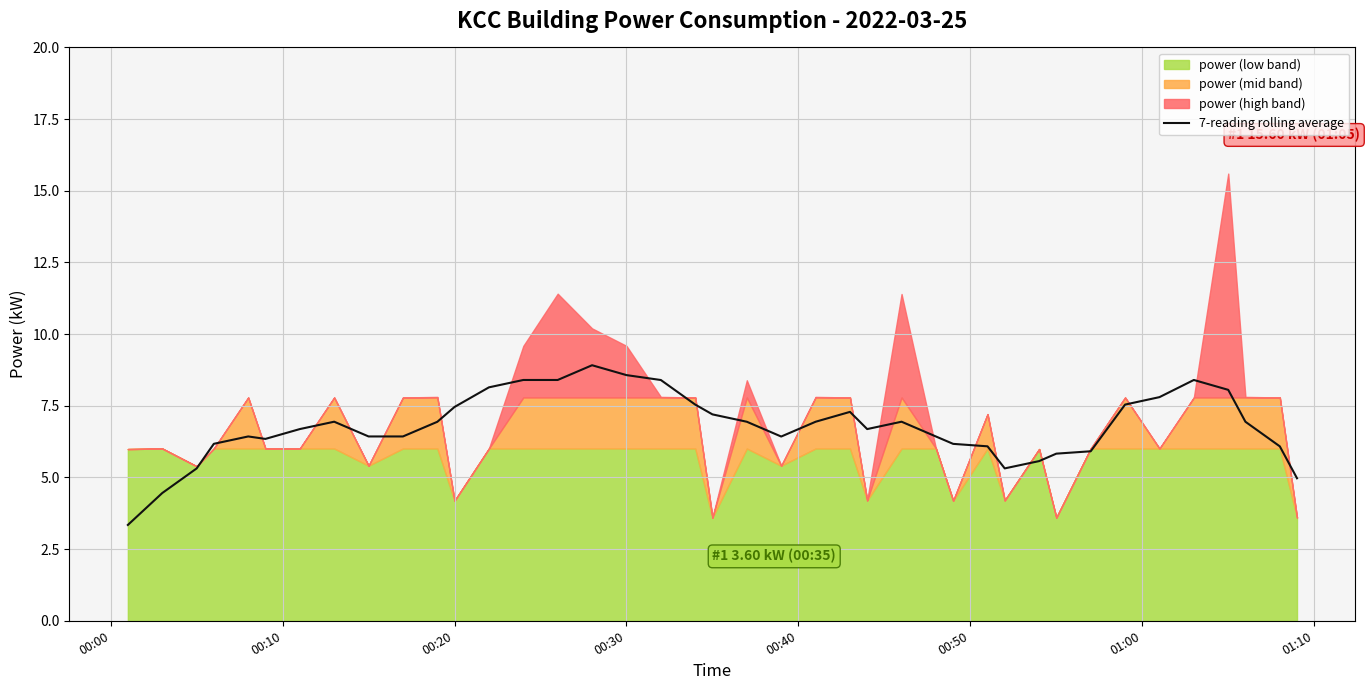

What is the smallest value displayed?

3.3